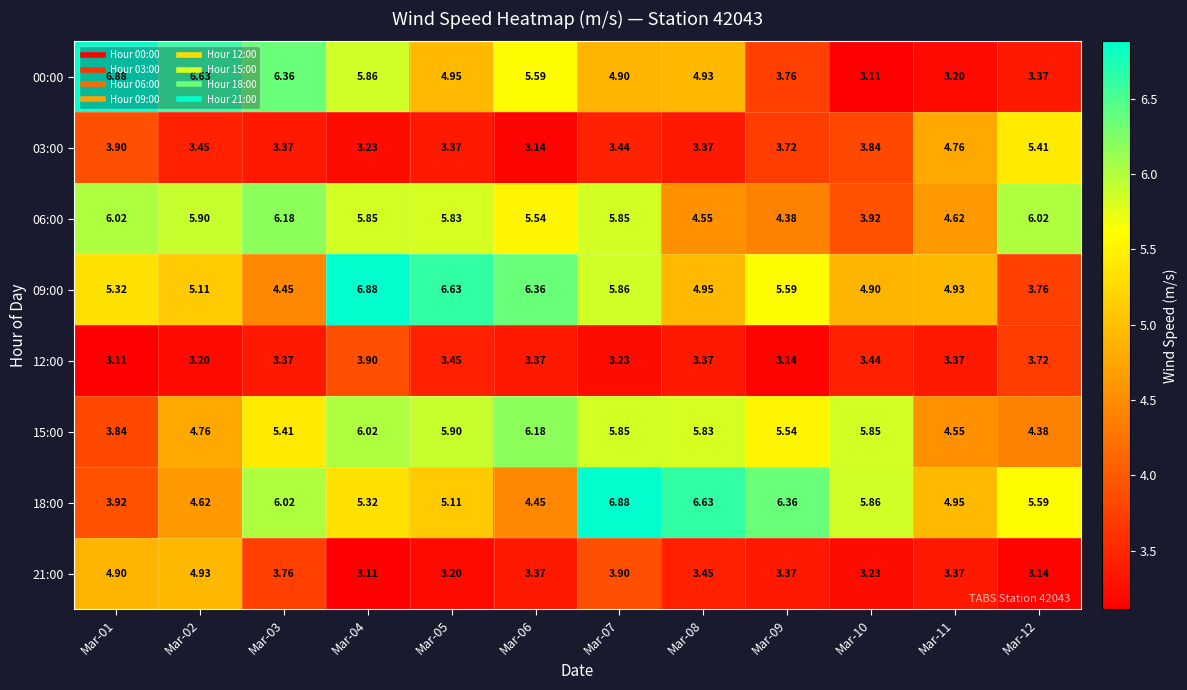

What is the maximum value shown in the chart?

6.9